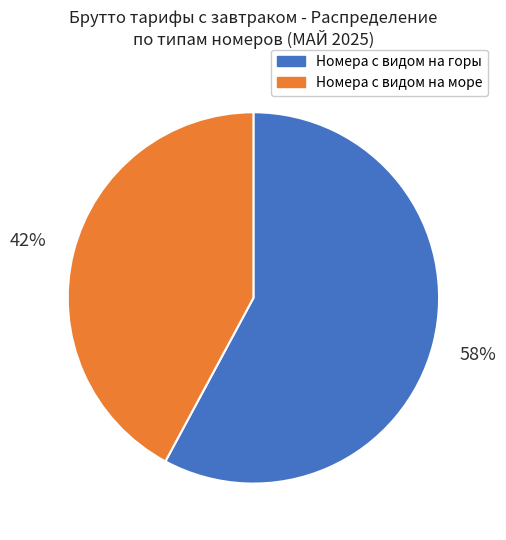

How many slices are in this pie chart?

2